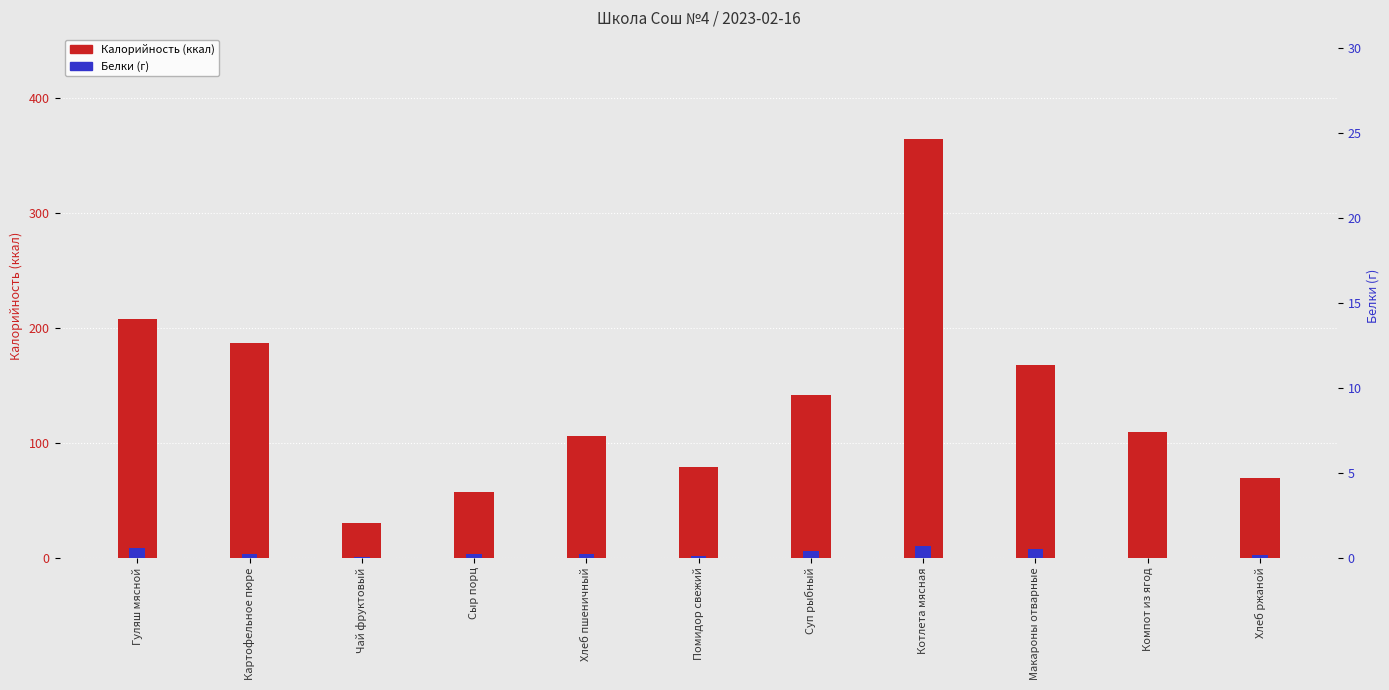

Count the number of categories in the chart.

11